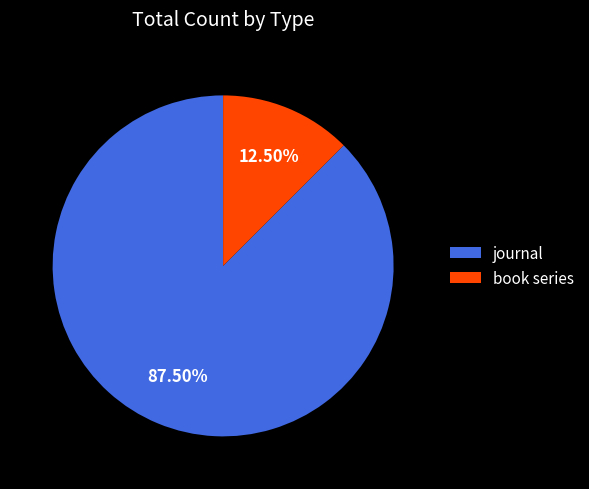

To the nearest percent, what is the combined percentage of book series and journal?

100%